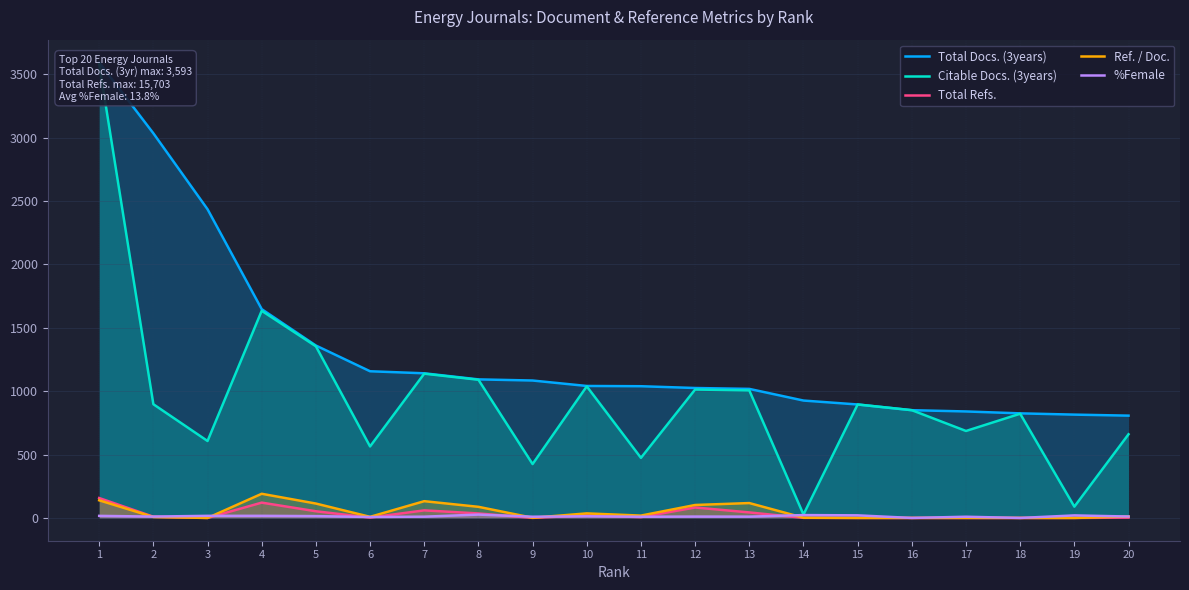

Between 18 and 13, which is larger?

13